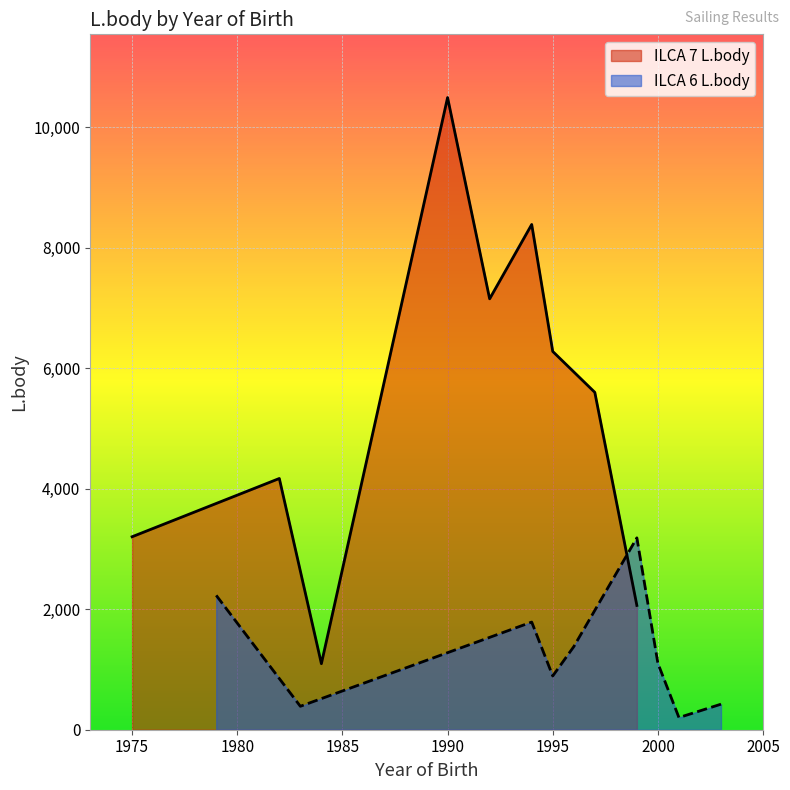

Is it true that ILCA 7 L.body equals 3203 at 1975?

True